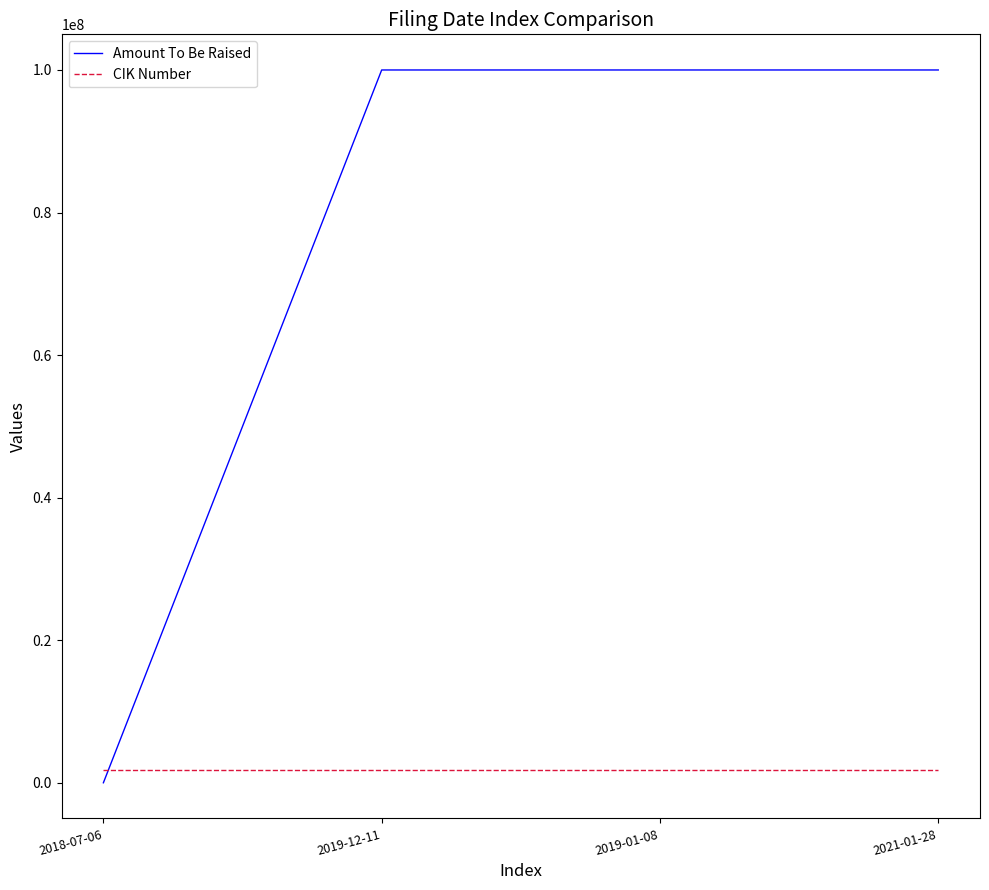

Reading left to right, what are all the values shown in this chart?

Amount To Be Raised: 2018-07-06=-1	2019-12-11=100000000	2019-01-08=100000000	2021-01-28=100000000
CIK Number: 2018-07-06=1745265	2019-12-11=1745265	2019-01-08=1745265	2021-01-28=1745265